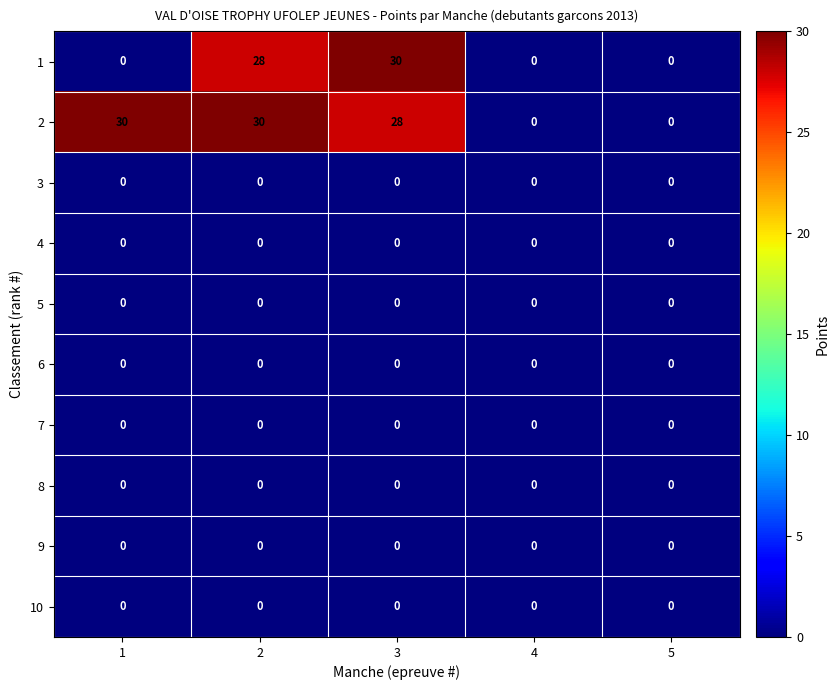

How many distinct data groups are displayed?

10